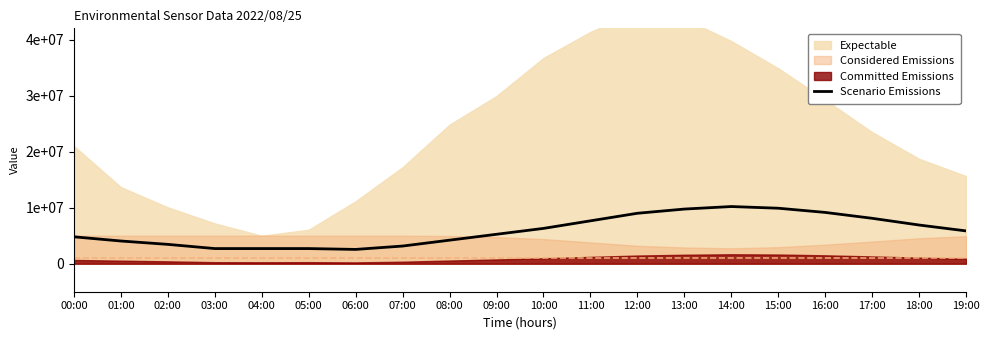

Reading left to right, transcribe all the data shown in this chart.

4800000.0	4050000.0	3450000.0	2700000.0	2700000.0	2700000.0	2550000.0	3150000.0	4200000.0	5250000.0	6300000.0	7650000.0	9000000.0	9750000.0	10200000.0	9900000.0	9150000.0	8100000.0	6900000.0	5850000.0